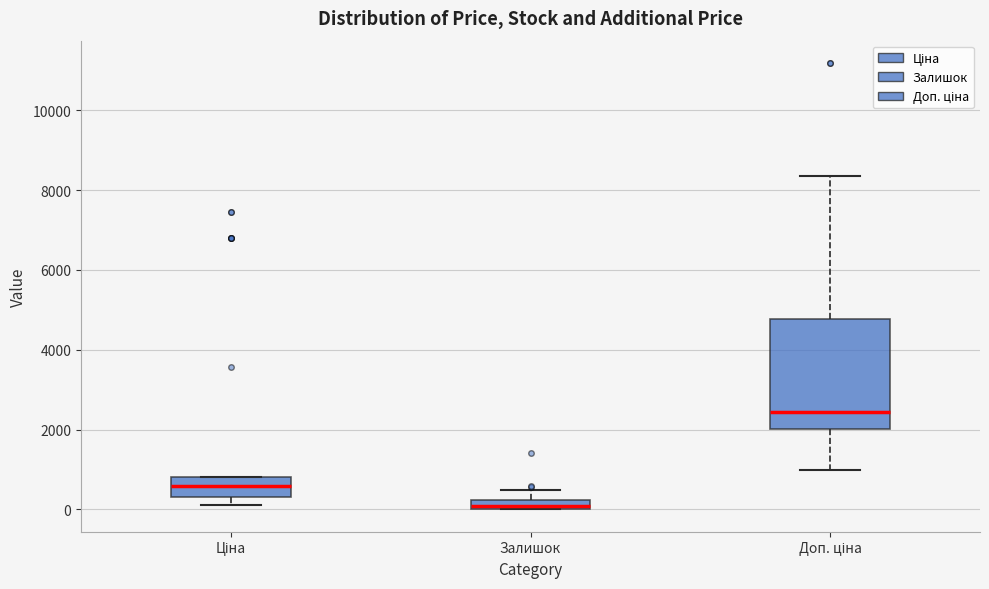

Which box is the tallest, from its lower edge to its upper edge?

Доп. ціна